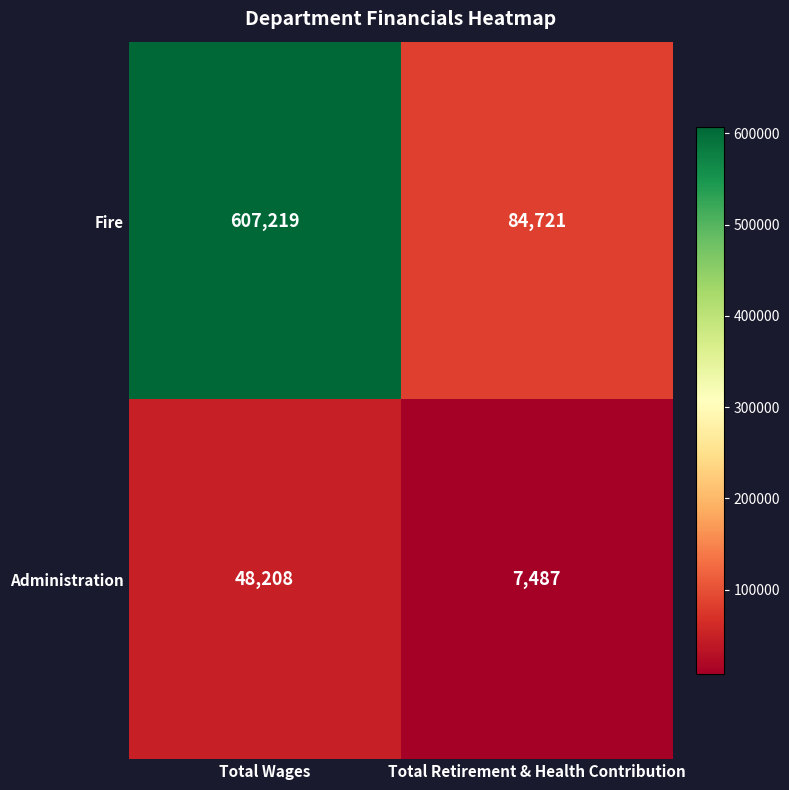

Which label corresponds to the largest value in the chart?

Total Wages